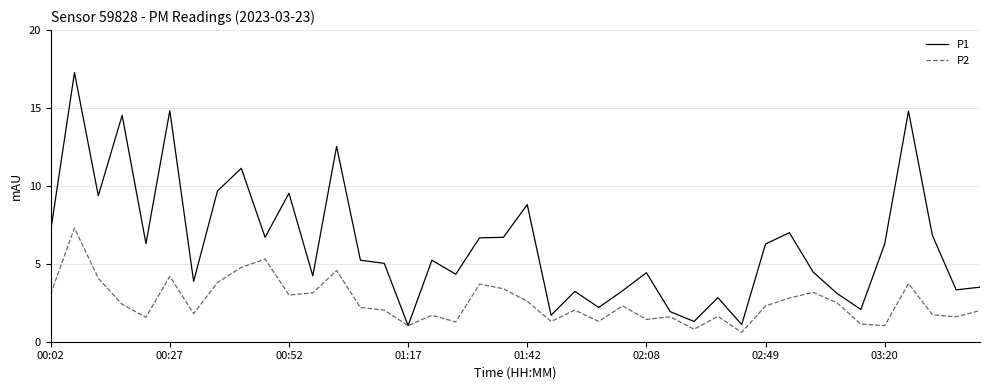

List the series in order of their overall mean, highest first.

P1, P2